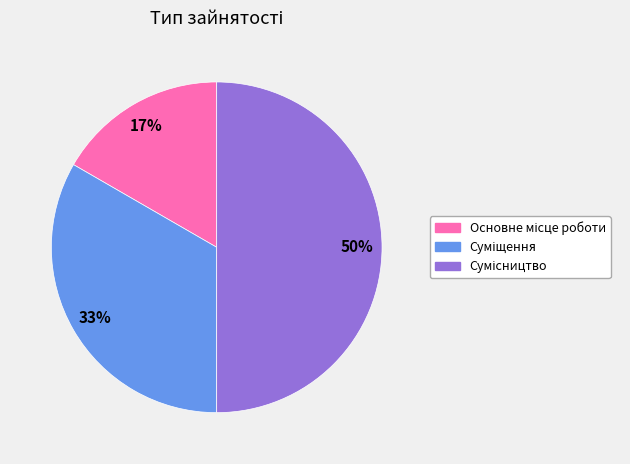

To the nearest percent, what is the difference between the largest and smallest slice percentages?

33%